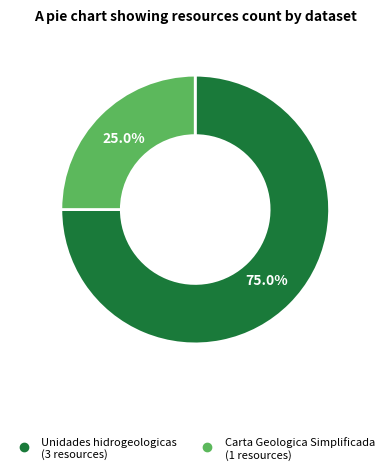

Rank the categories by value from highest to lowest.

Unidades hidrogeologicas, Carta Geologica Simplificada